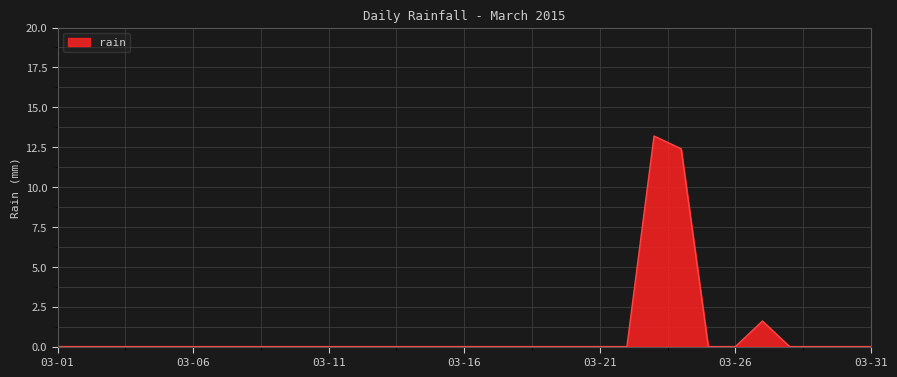

Does the chart have visible grid lines?

Yes